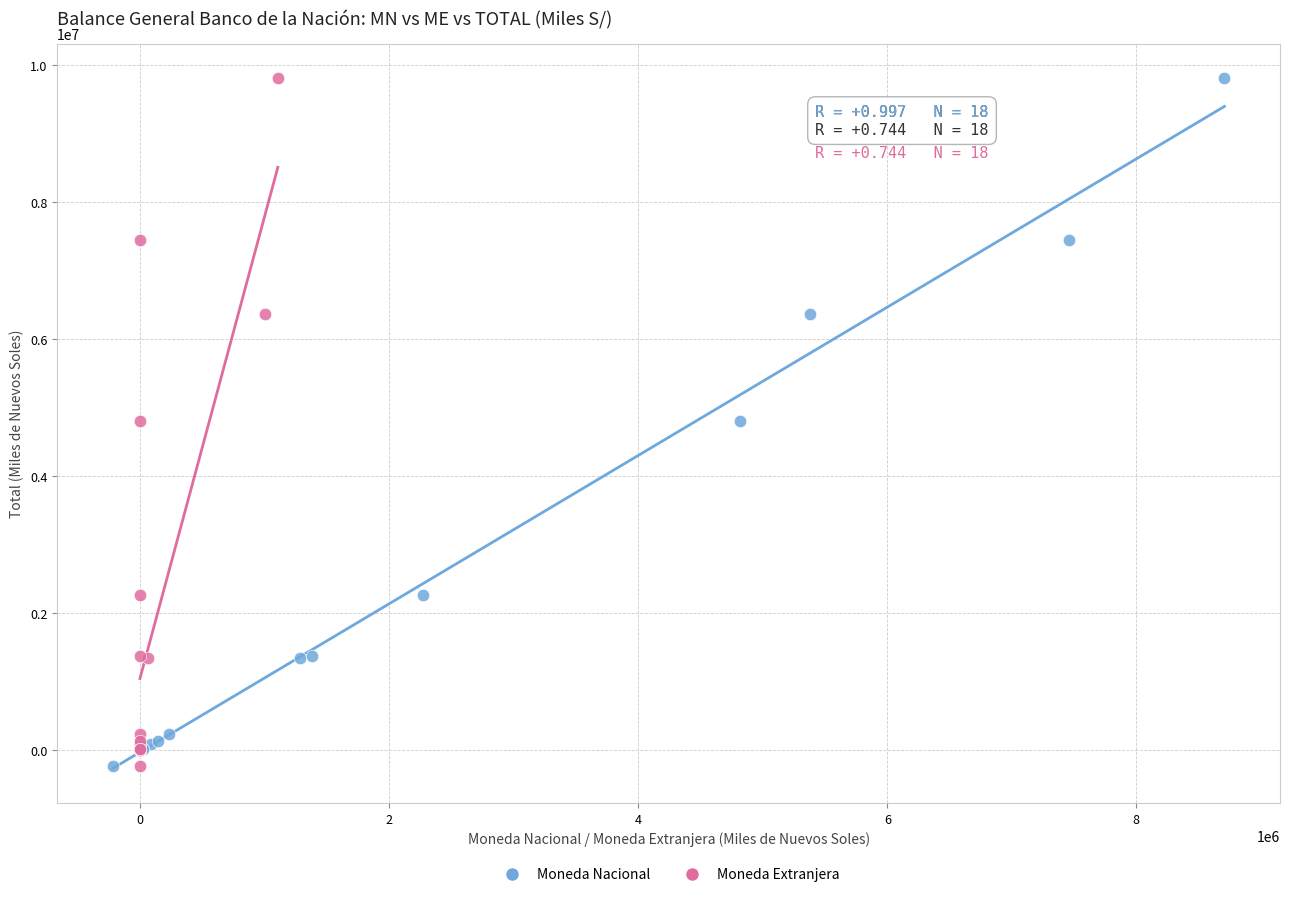

What are all the series names shown in the legend?

Moneda Nacional, Moneda Extranjera